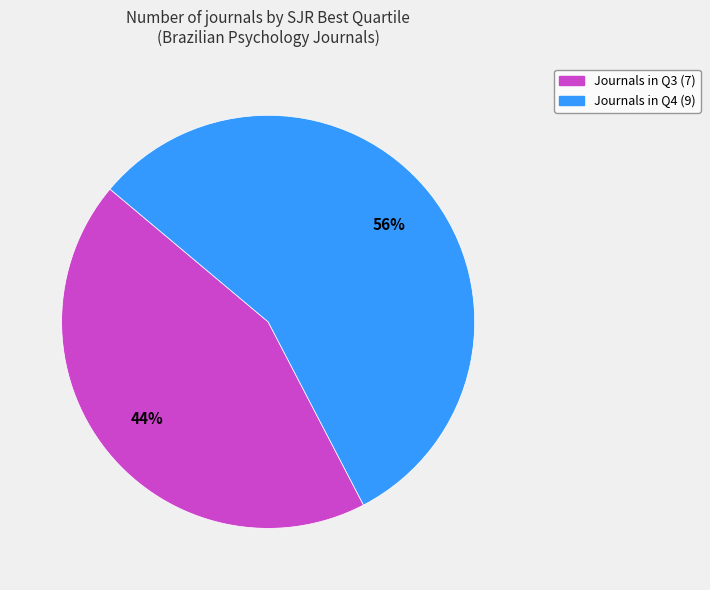

To the nearest percent, what is the average slice percentage?

50%